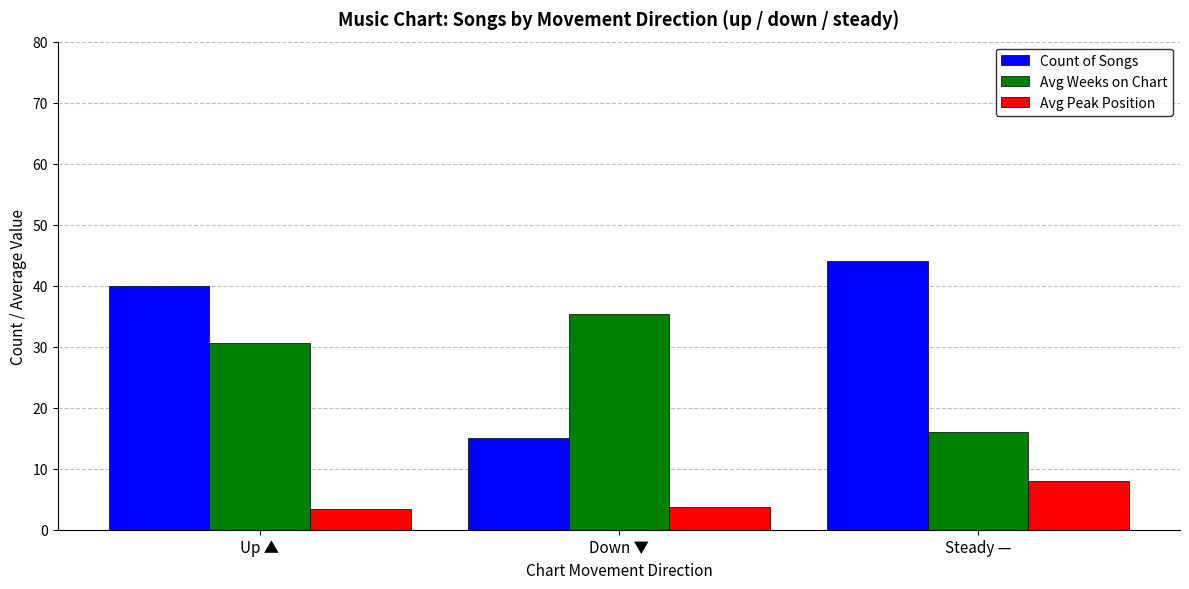

What are all the series names shown in the legend?

Count of Songs, Avg Weeks on Chart, Avg Peak Position